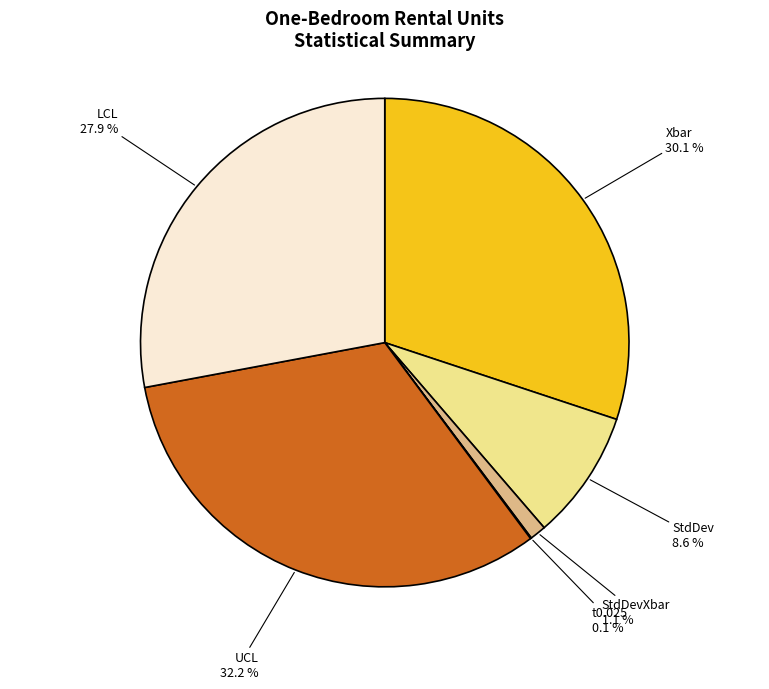

Is there any slice that represents more than half of the pie?

No